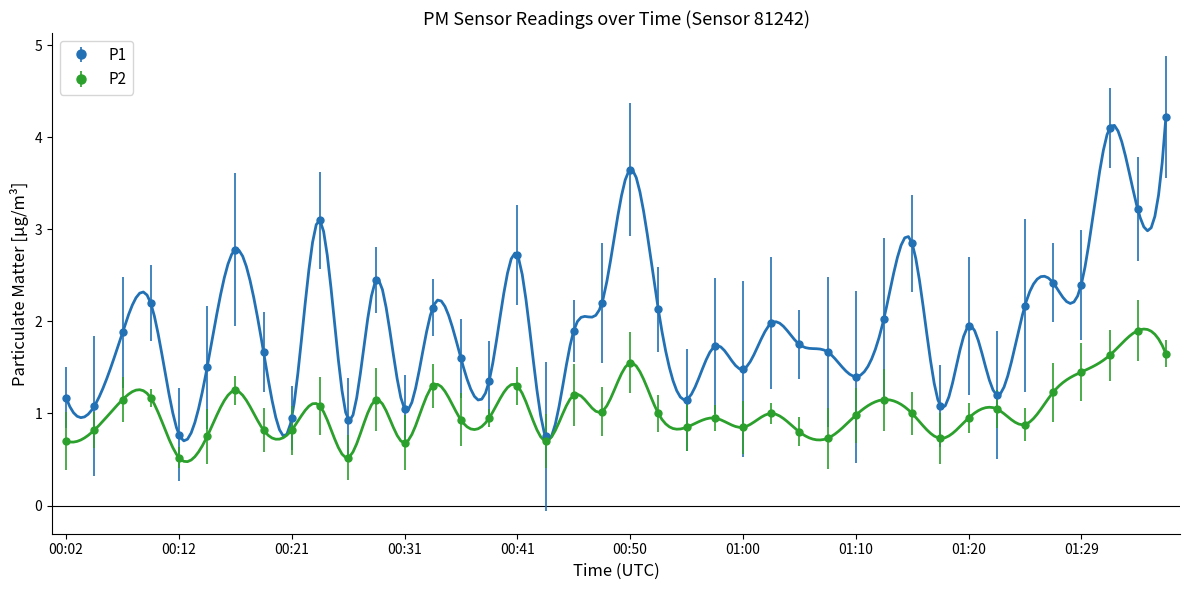

What is the difference between the P2 values at 00:43 and 00:16?

0.6